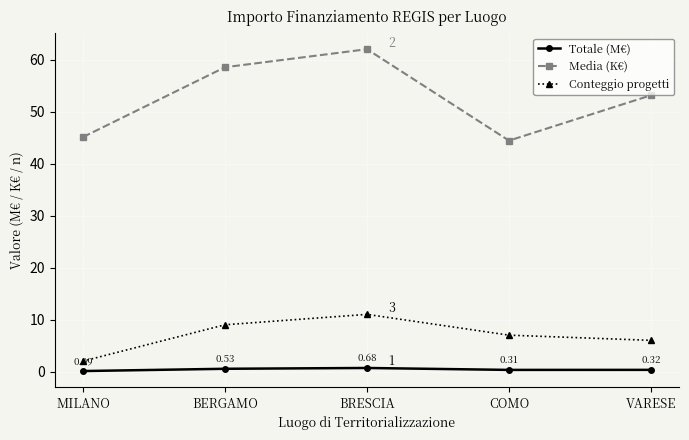

Is the value of Conteggio progetti at BERGAMO greater than the value of Totale (M€) at BERGAMO?

Yes